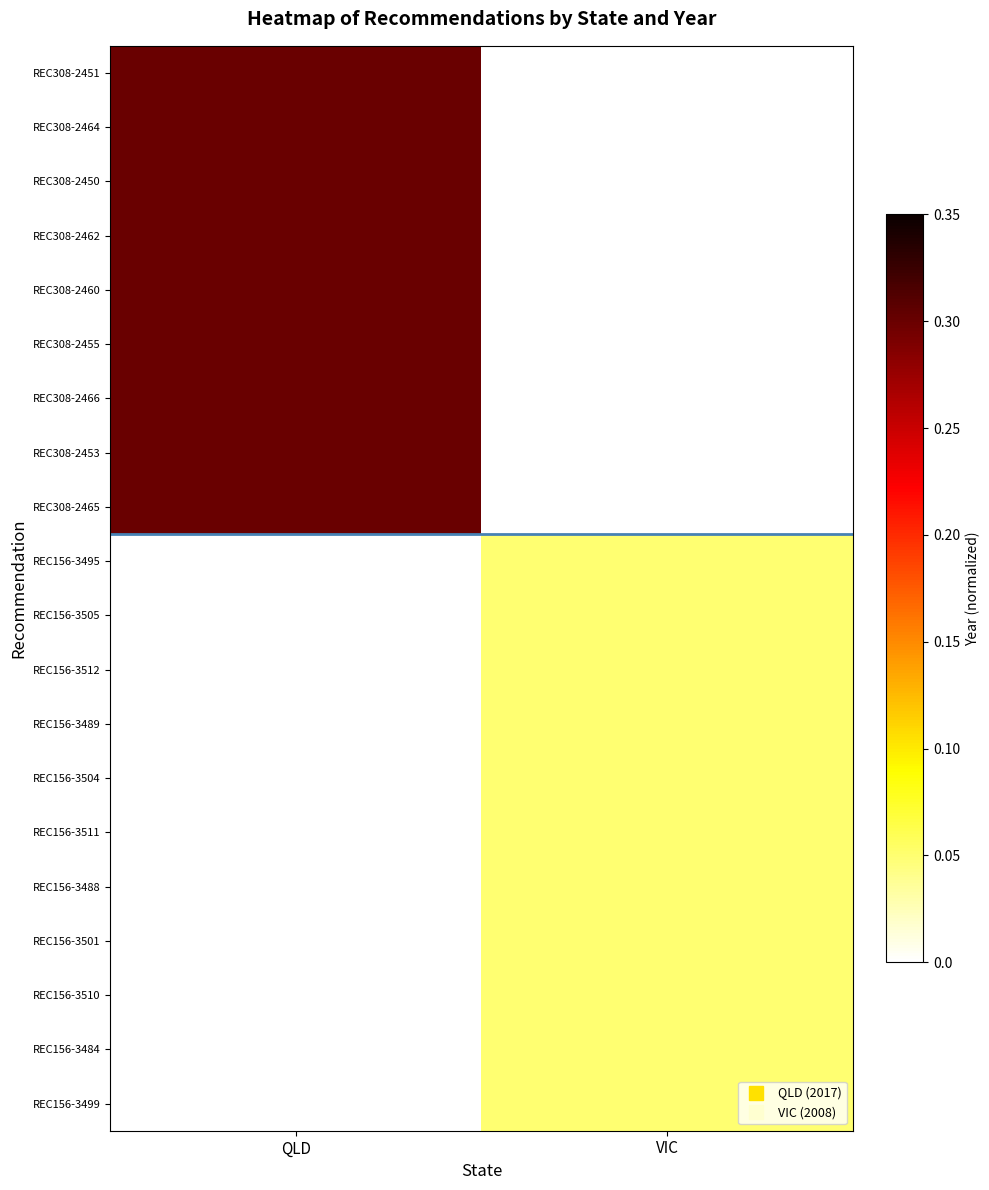

Which series changed the most between QLD and VIC?

REC308-2451